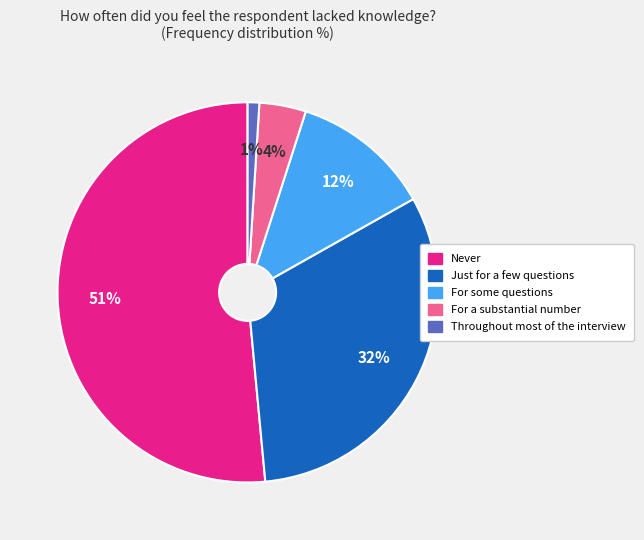

What is the largest slice in the pie chart?

Never